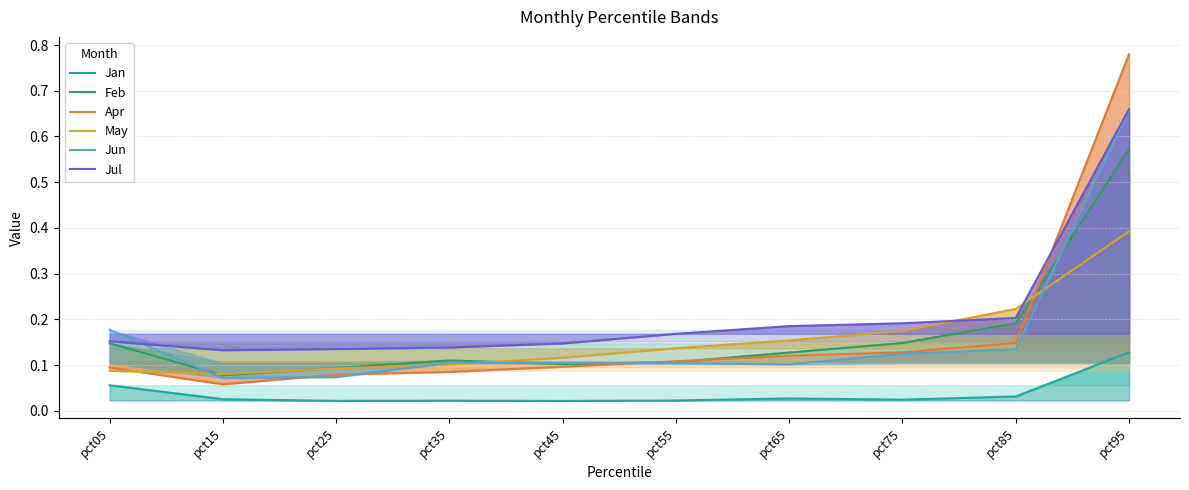

True or false: May and Jan cross at least once.

False